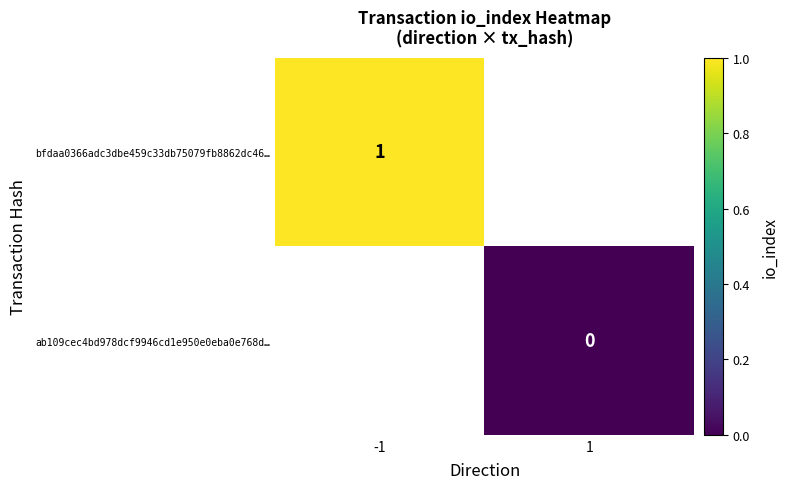

The value of bfdaa0366adc3dbe459c33db75079fb8862dc46… at -1 is 1. True or false?

True